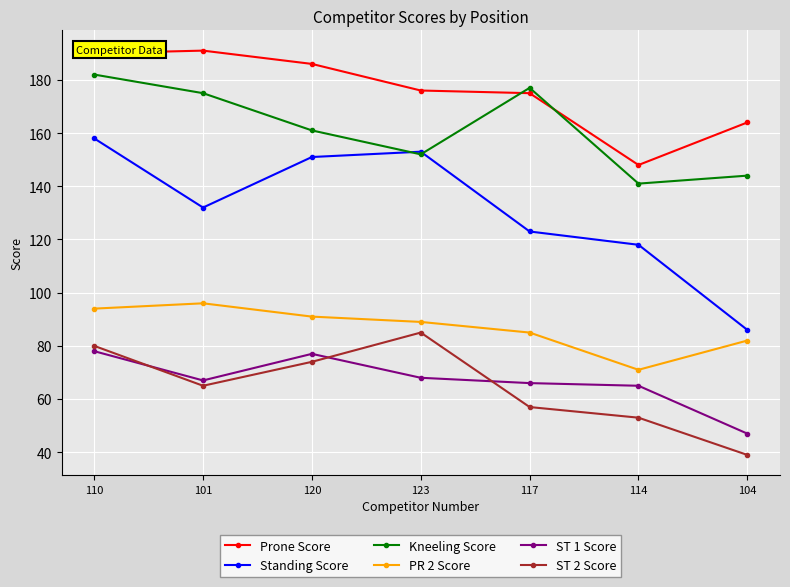

Is the value of Kneeling Score at 114 greater than the value of ST 1 Score at 114?

Yes